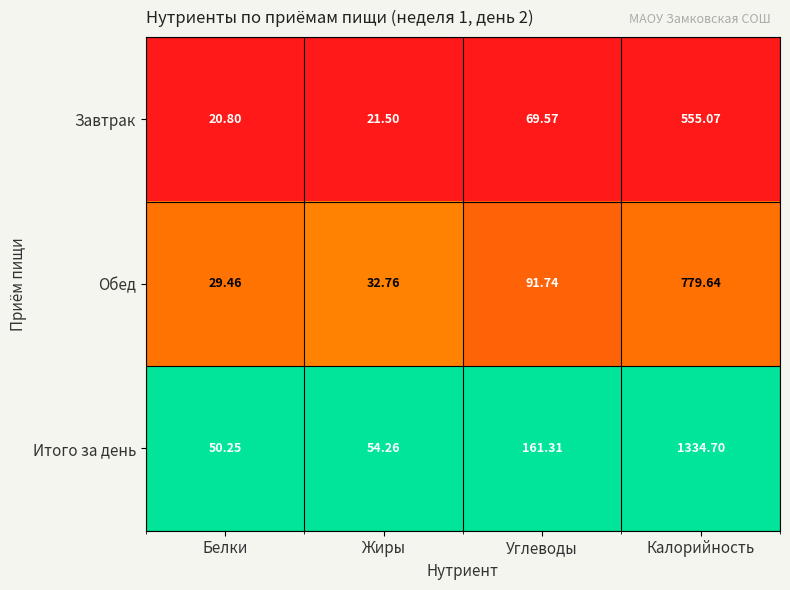

Which series has the largest total across all categories?

Итого за день